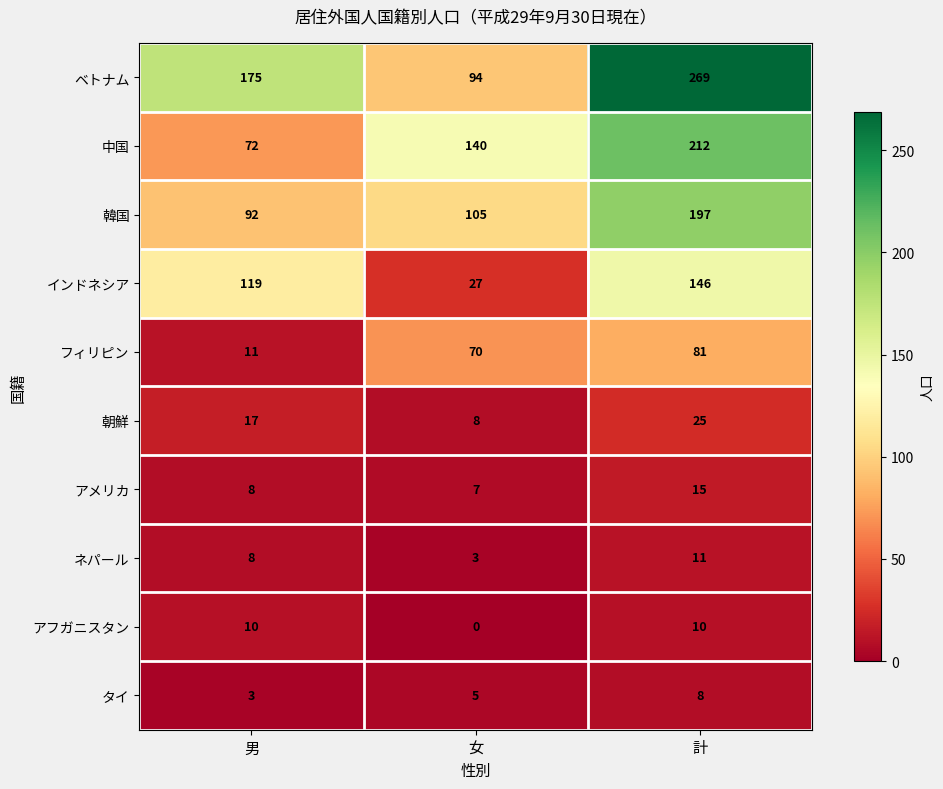

Between 男 and 女, which series saw the biggest shift?

インドネシア